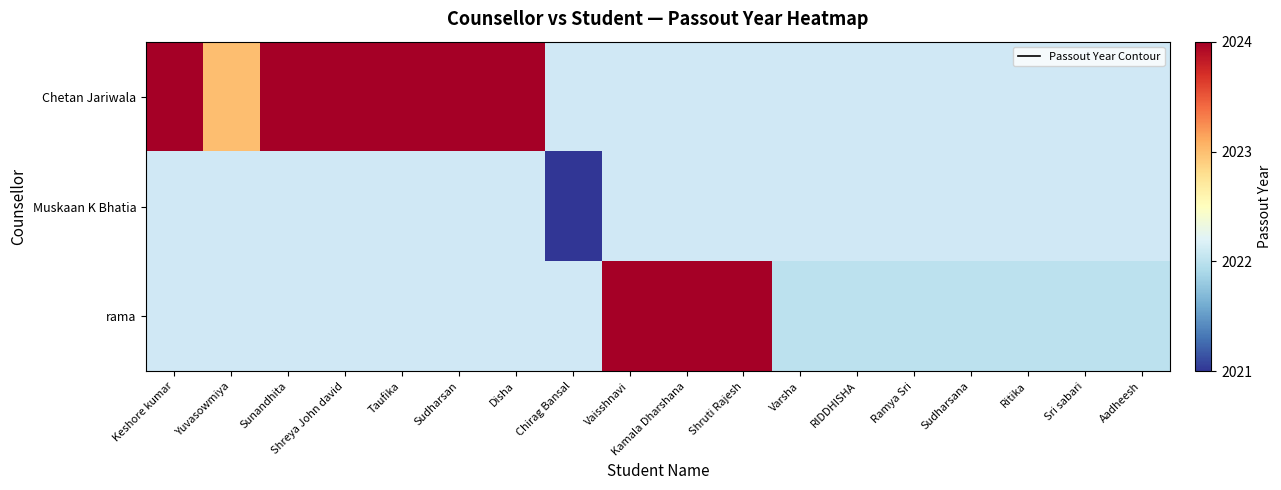

The value of rama at Shruti Rajesh is 2024. True or false?

True